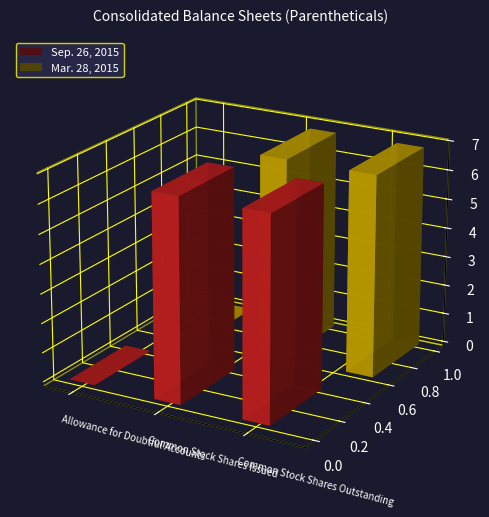

How many Sep. 26, 2015 values are between 103 and 6895703?

3